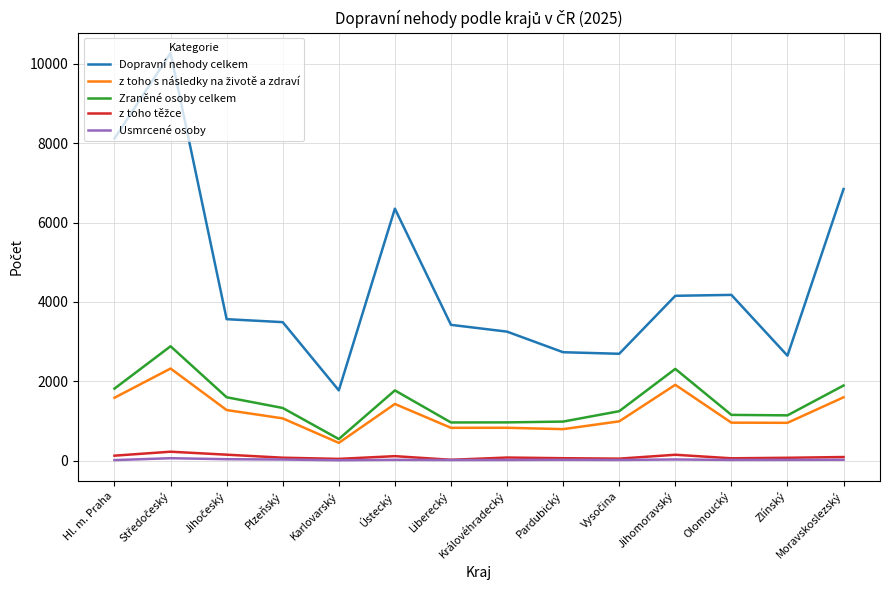

How many lines are shown in the chart?

5